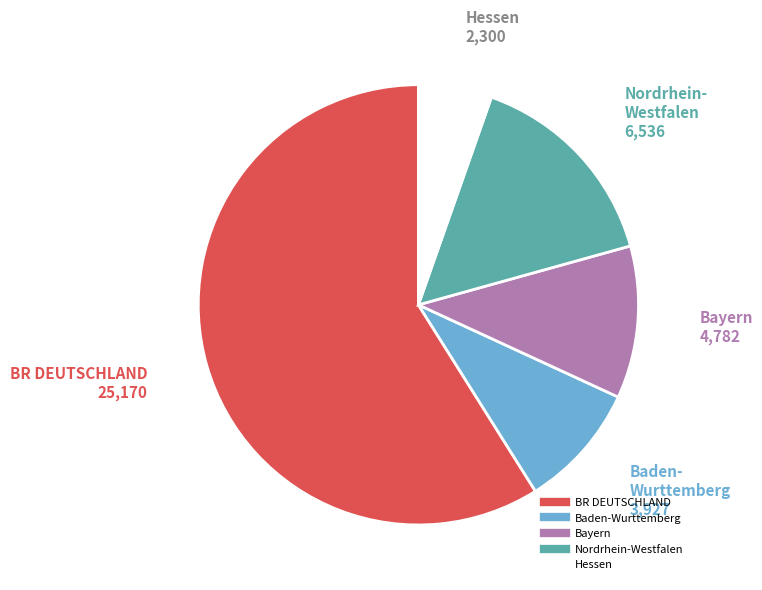

Rank the categories by value from lowest to highest.

Hessen, Baden-Wurttemberg, Bayern, Nordrhein-Westfalen, BR DEUTSCHLAND